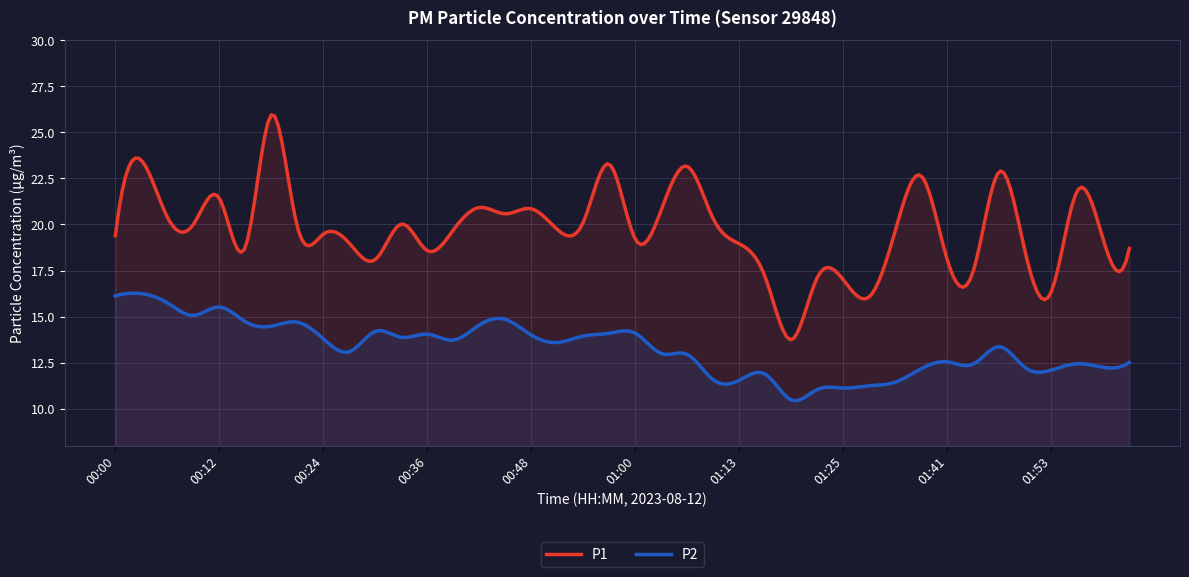

What is the total value across all series at 01:19?

24.2